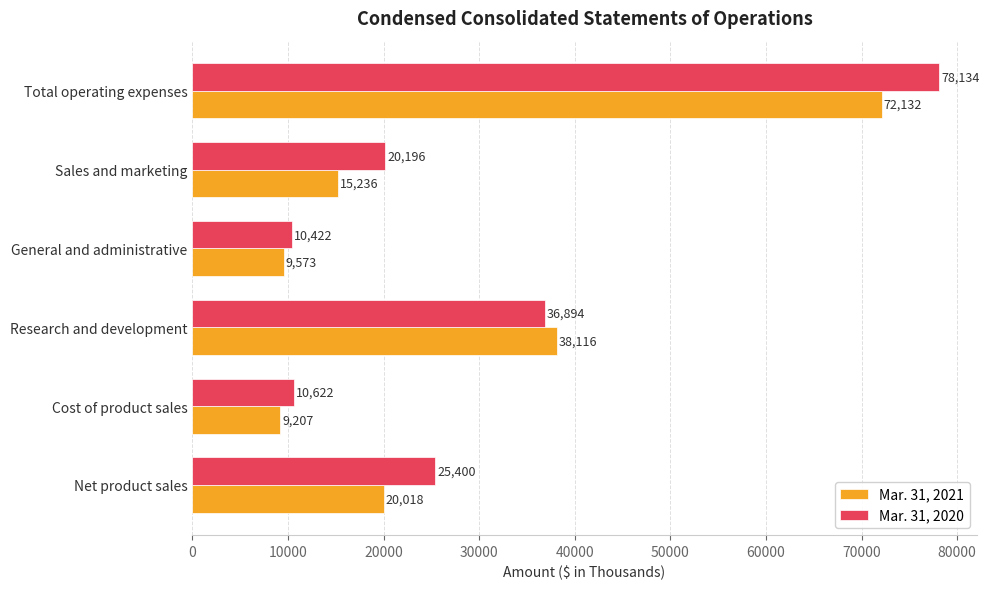

At Research and development, list the series in order from largest to smallest.

Mar. 31, 2021, Mar. 31, 2020